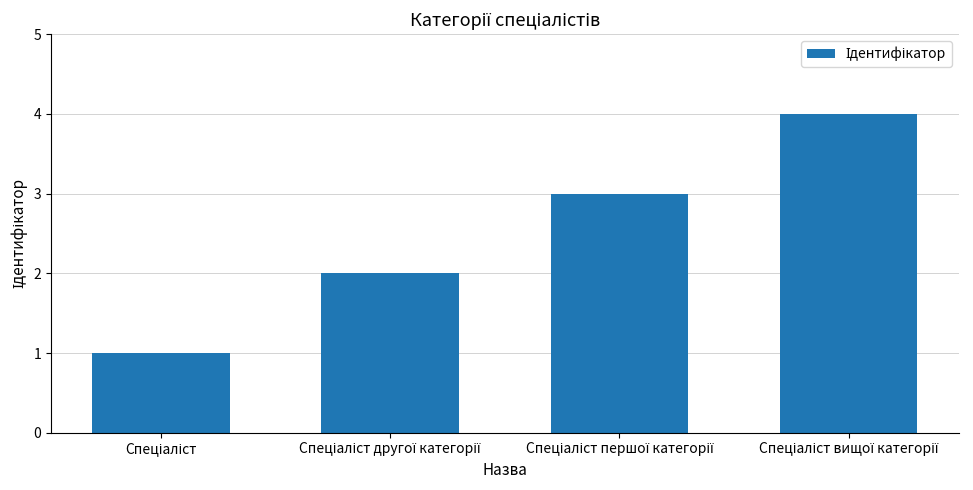

What is the sum of all values?

10